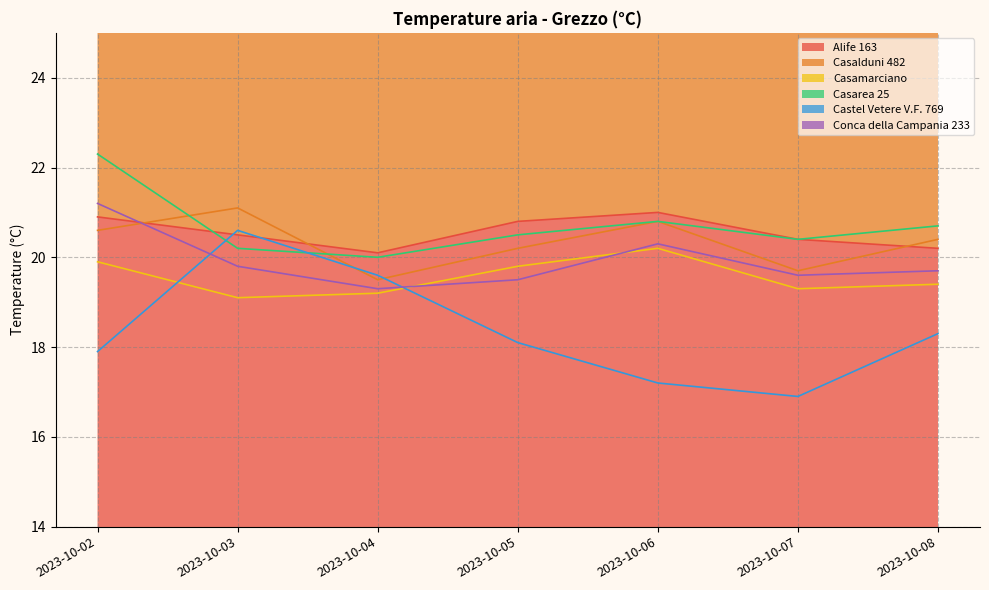

What is the lowest value of the Casarea 25 (line) series?

20.0